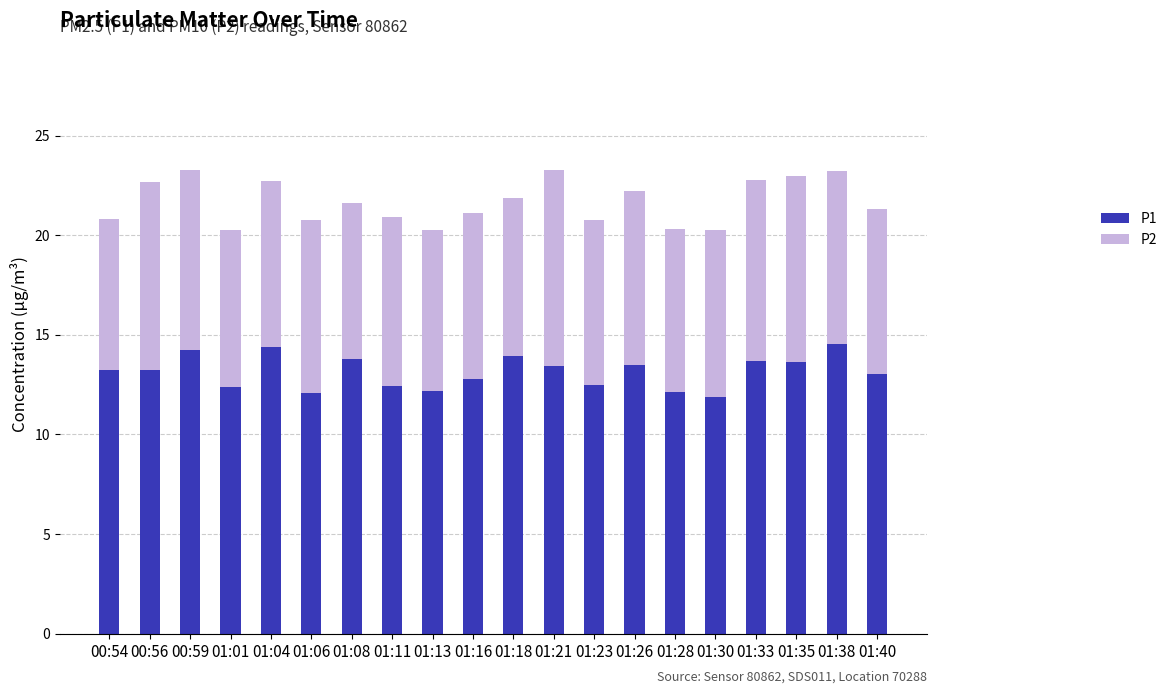

How many bars are there in total?

20